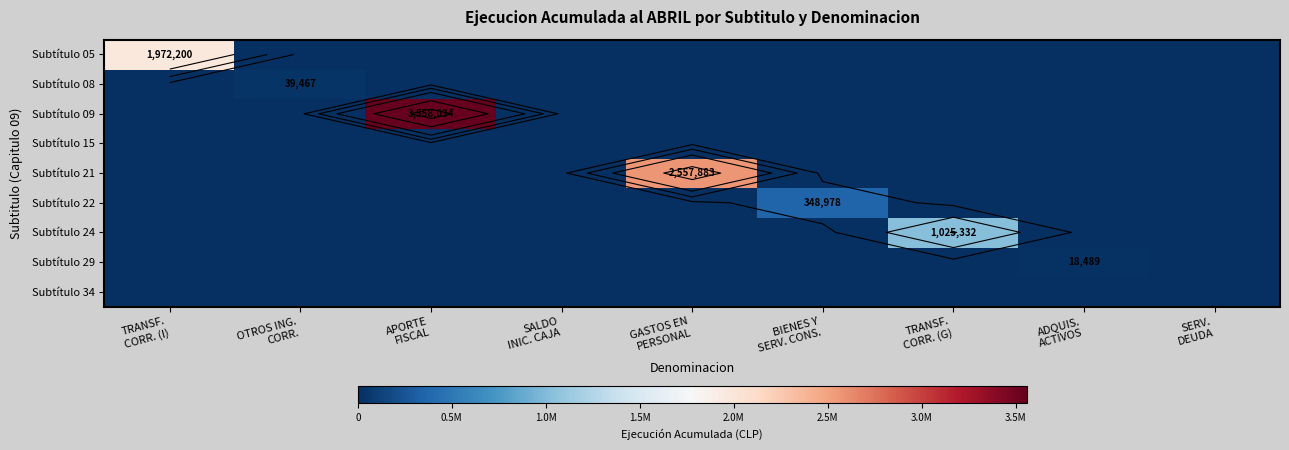

Rank the series at SALDO INIC. CAJA from lowest to highest value.

Subtítulo 05, Subtítulo 08, Subtítulo 09, Subtítulo 15, Subtítulo 21, Subtítulo 22, Subtítulo 24, Subtítulo 29, Subtítulo 34